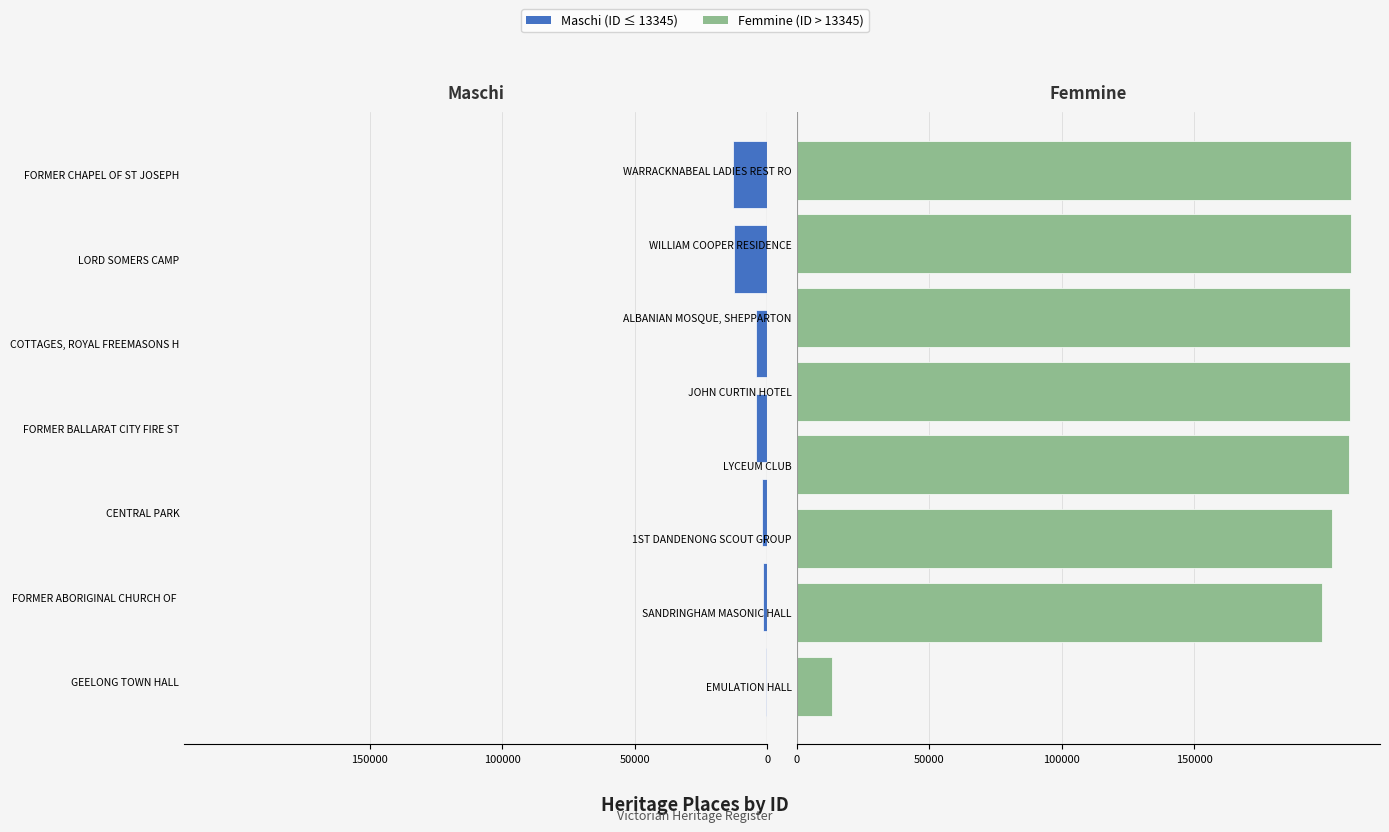

What is the approximate value at ALBANIAN MOSQUE, SHEPPARTON, to the nearest 10?

208860